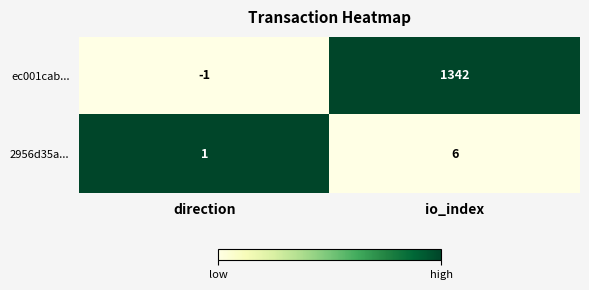

What is the difference between the highest and lowest values at io_index?

1336